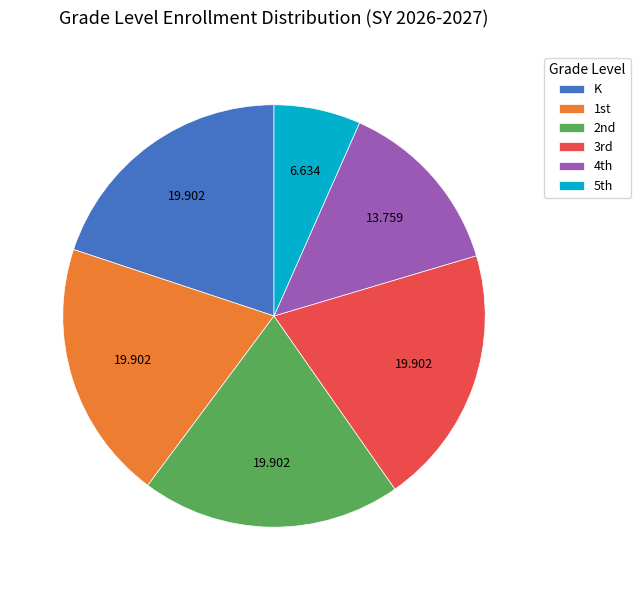

Is there any slice that represents more than half of the pie?

No